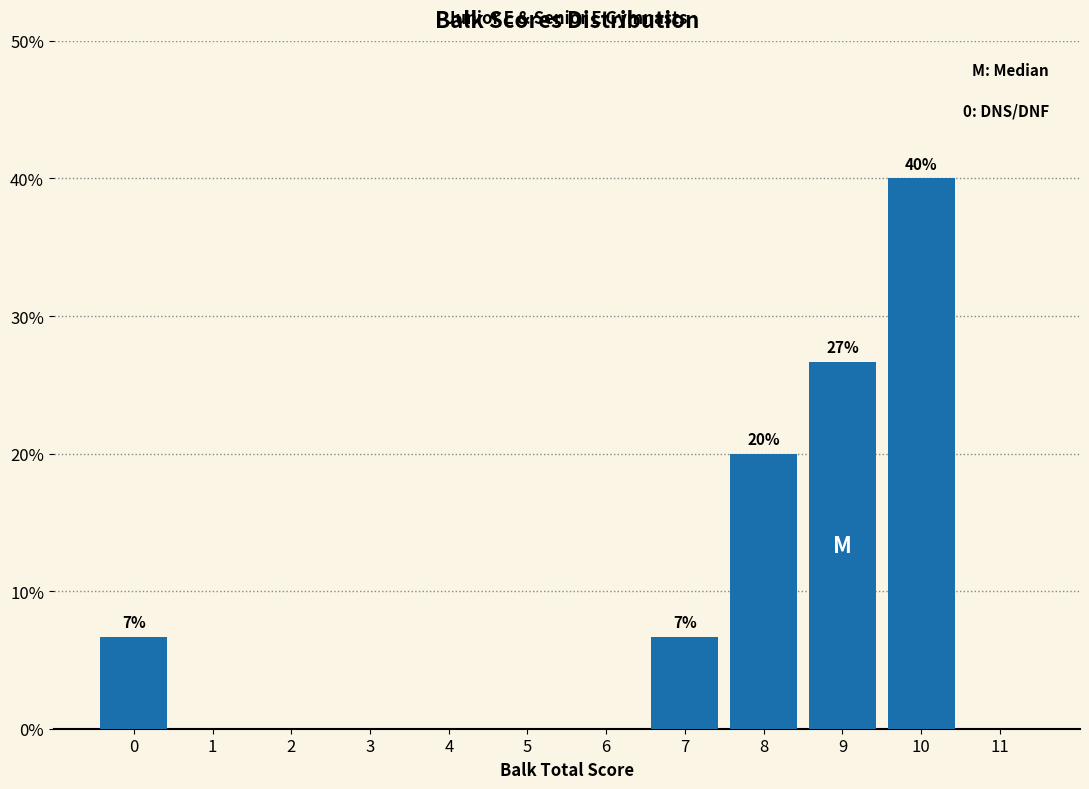

Reading right to left, transcribe all the data shown in this chart.

11=0.0	10=40.0	9=26.7	8=20.0	7=6.7	6=0.0	5=0.0	4=0.0	3=0.0	2=0.0	1=0.0	0=6.7